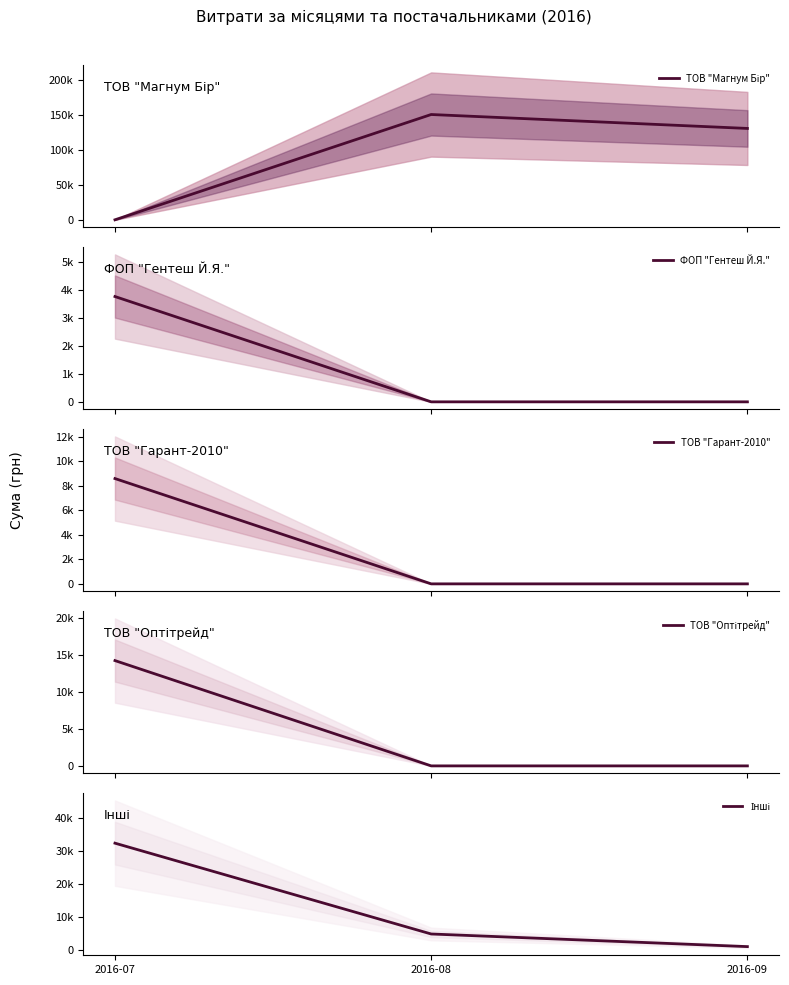

What is the value of the ТОВ "Магнум Бір" point at the 2nd from the left?

150228.0